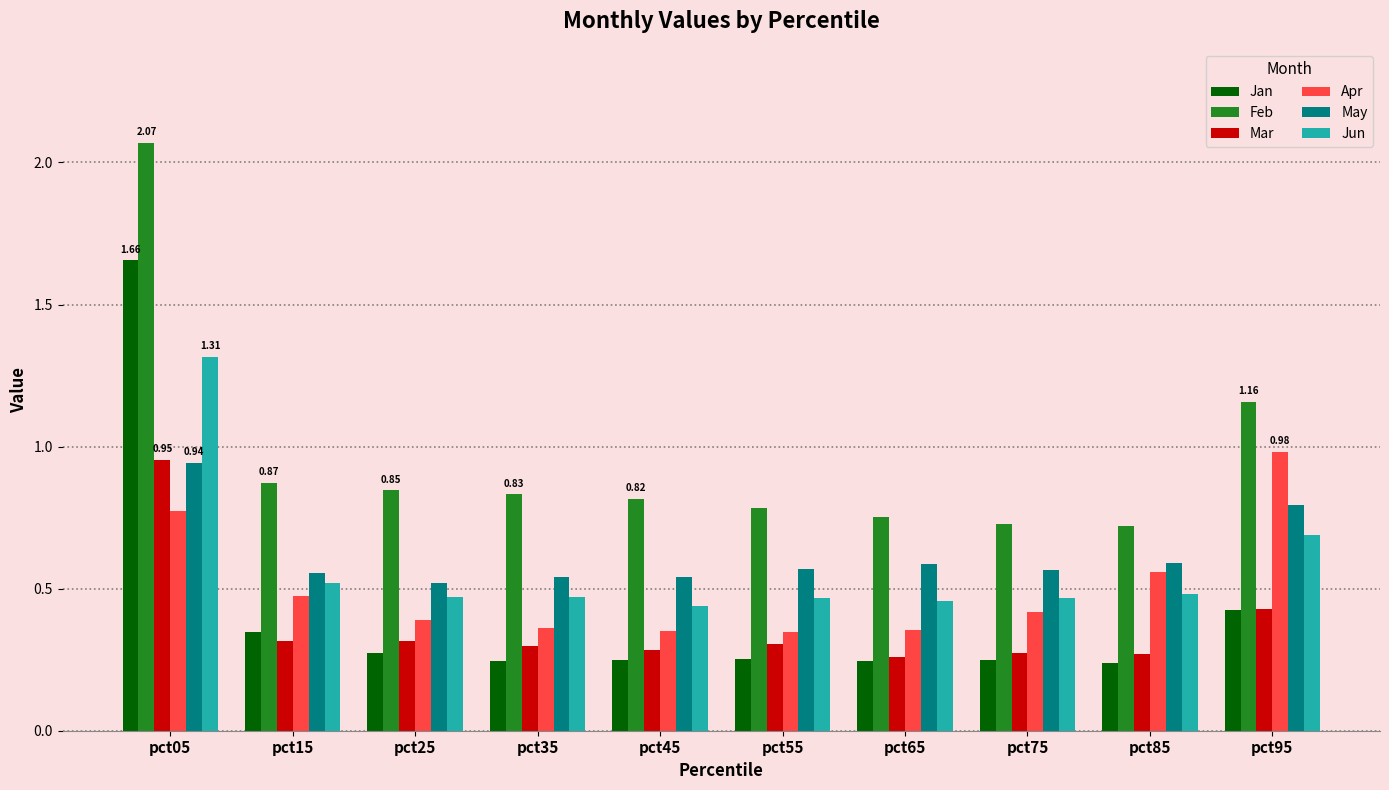

What is the total value across all series at pct05?

7.7